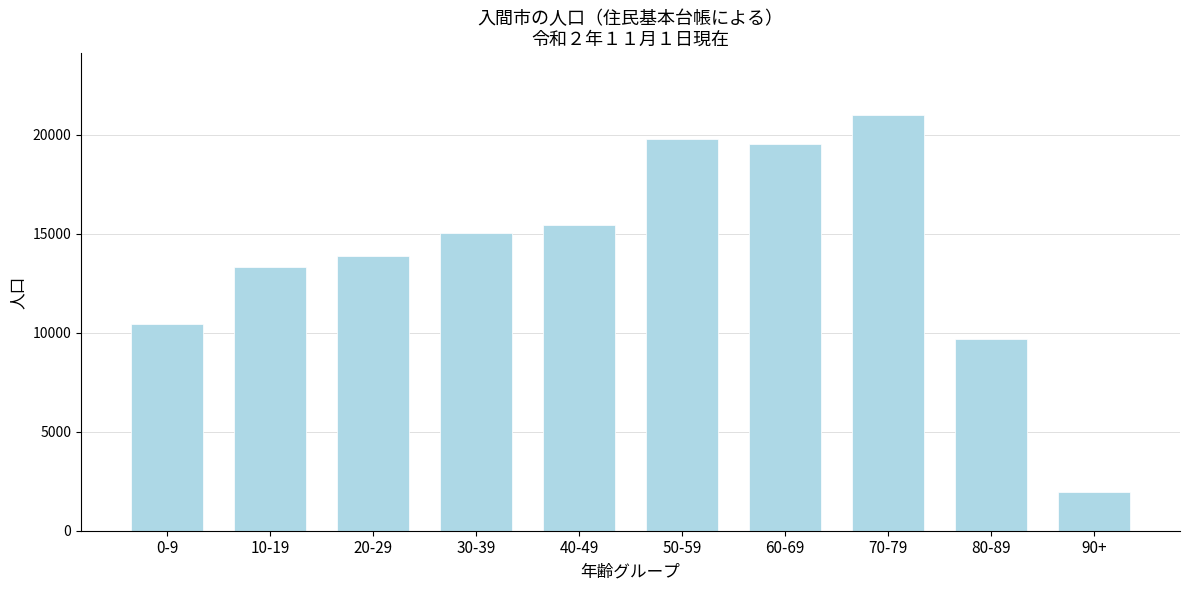

Reading right to left, transcribe all the data shown in this chart.

90+=1965	80-89=9688	70-79=20979	60-69=19511	50-59=19813	40-49=15466	30-39=15029	20-29=13895	10-19=13308	0-9=10451